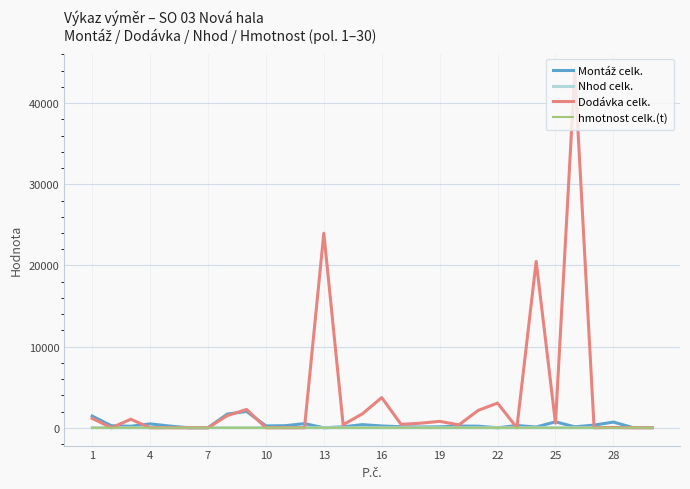

Which series has the largest range (max minus min)?

Dodávka celk.